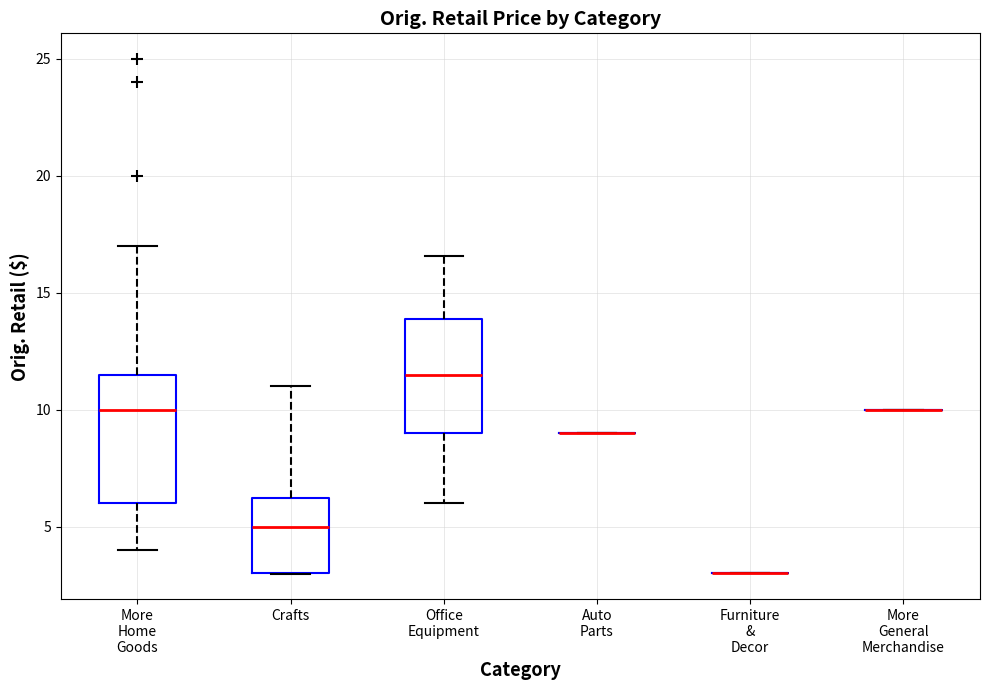

Comparing the boxes themselves (not the whiskers), which one is the tallest?

More Home Goods